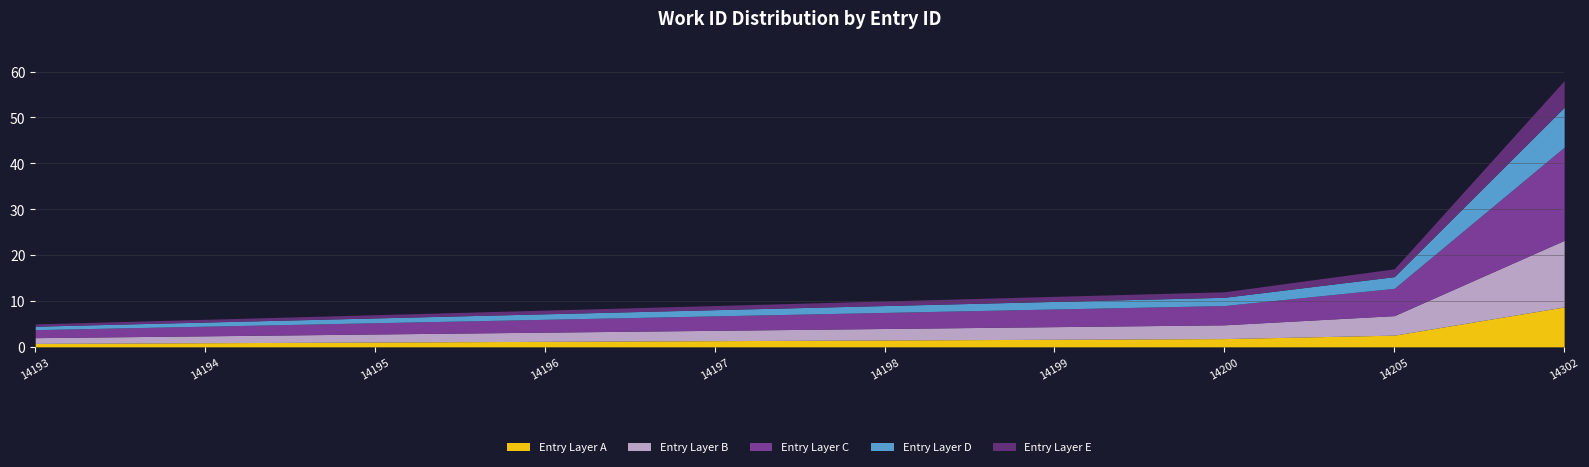

Which category has the highest value across all series?

14302